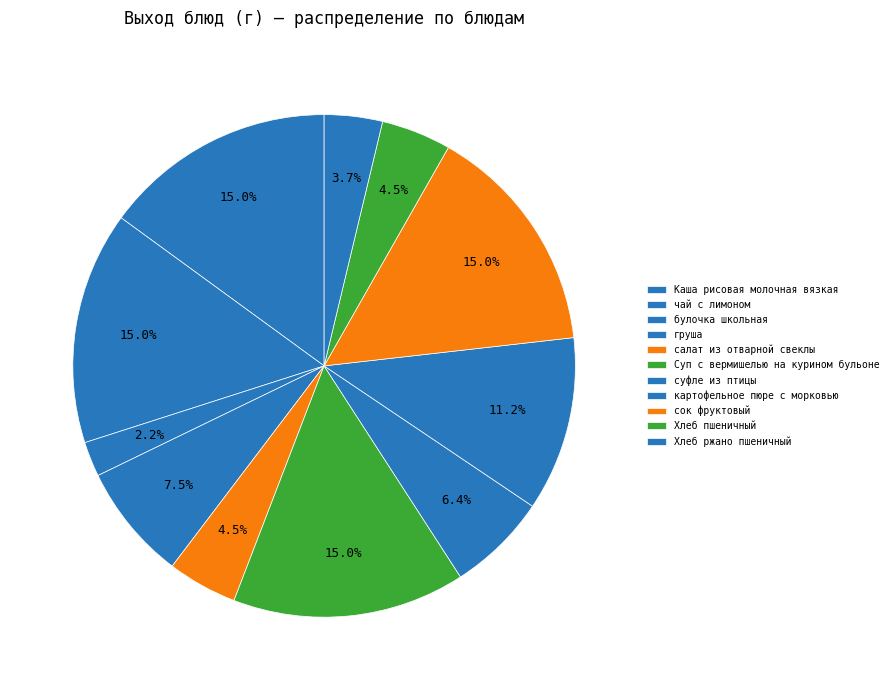

Is it true that чай с лимоном is 15% of the pie?

True